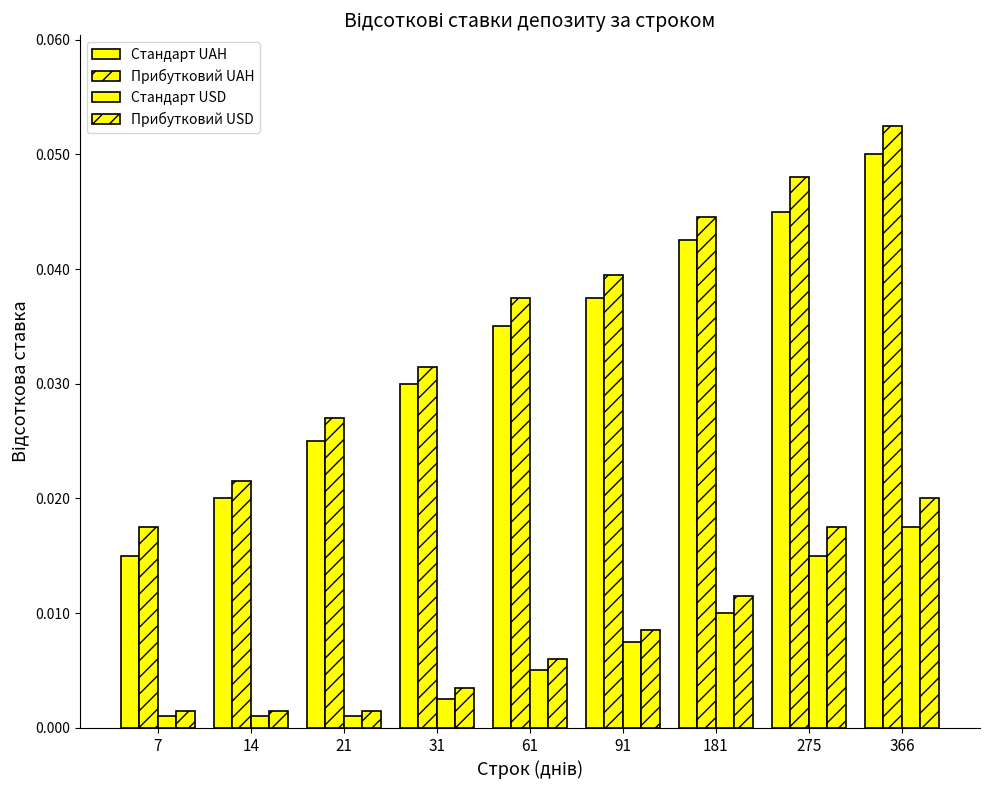

Rank the series by their maximum value, from lowest to highest.

Стандарт USD, Прибутковий USD, Стандарт UAH, Прибутковий UAH